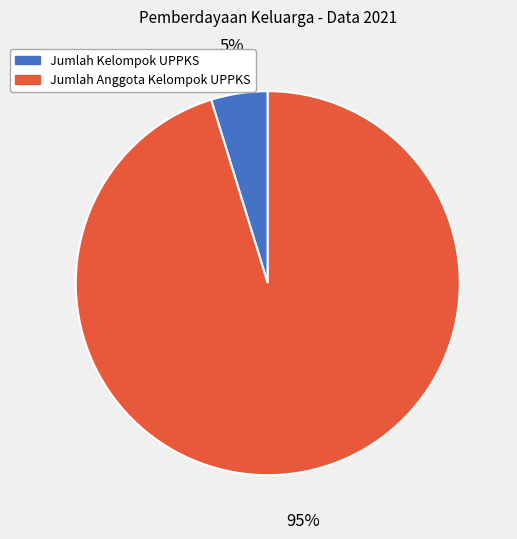

True or false: Jumlah Anggota Kelompok UPPKS accounts for 95% of the total.

True